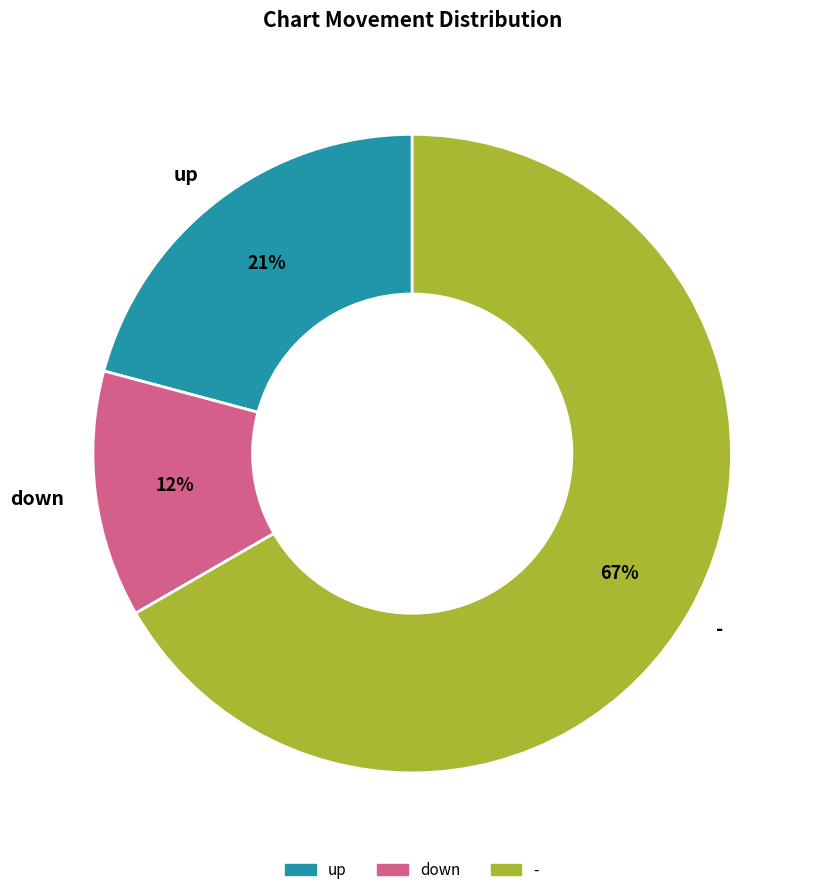

What is the majority slice?

-